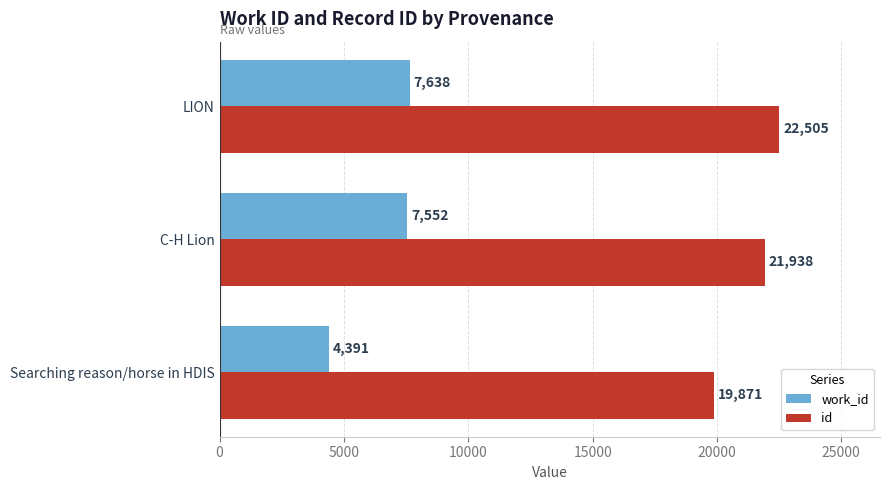

Which series has the widest spread of values?

work_id